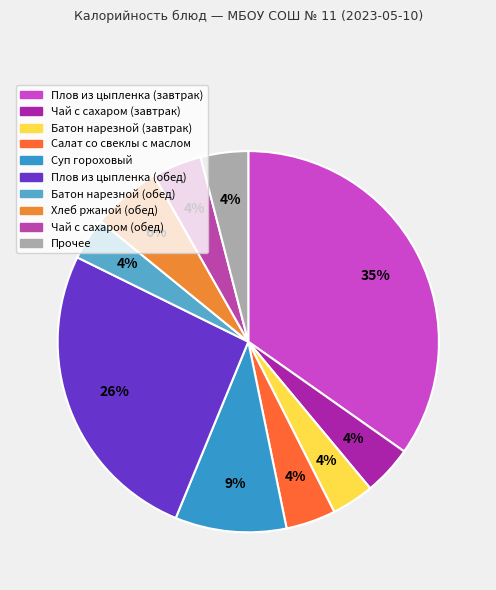

To the nearest percent, what is the average slice percentage?

10%